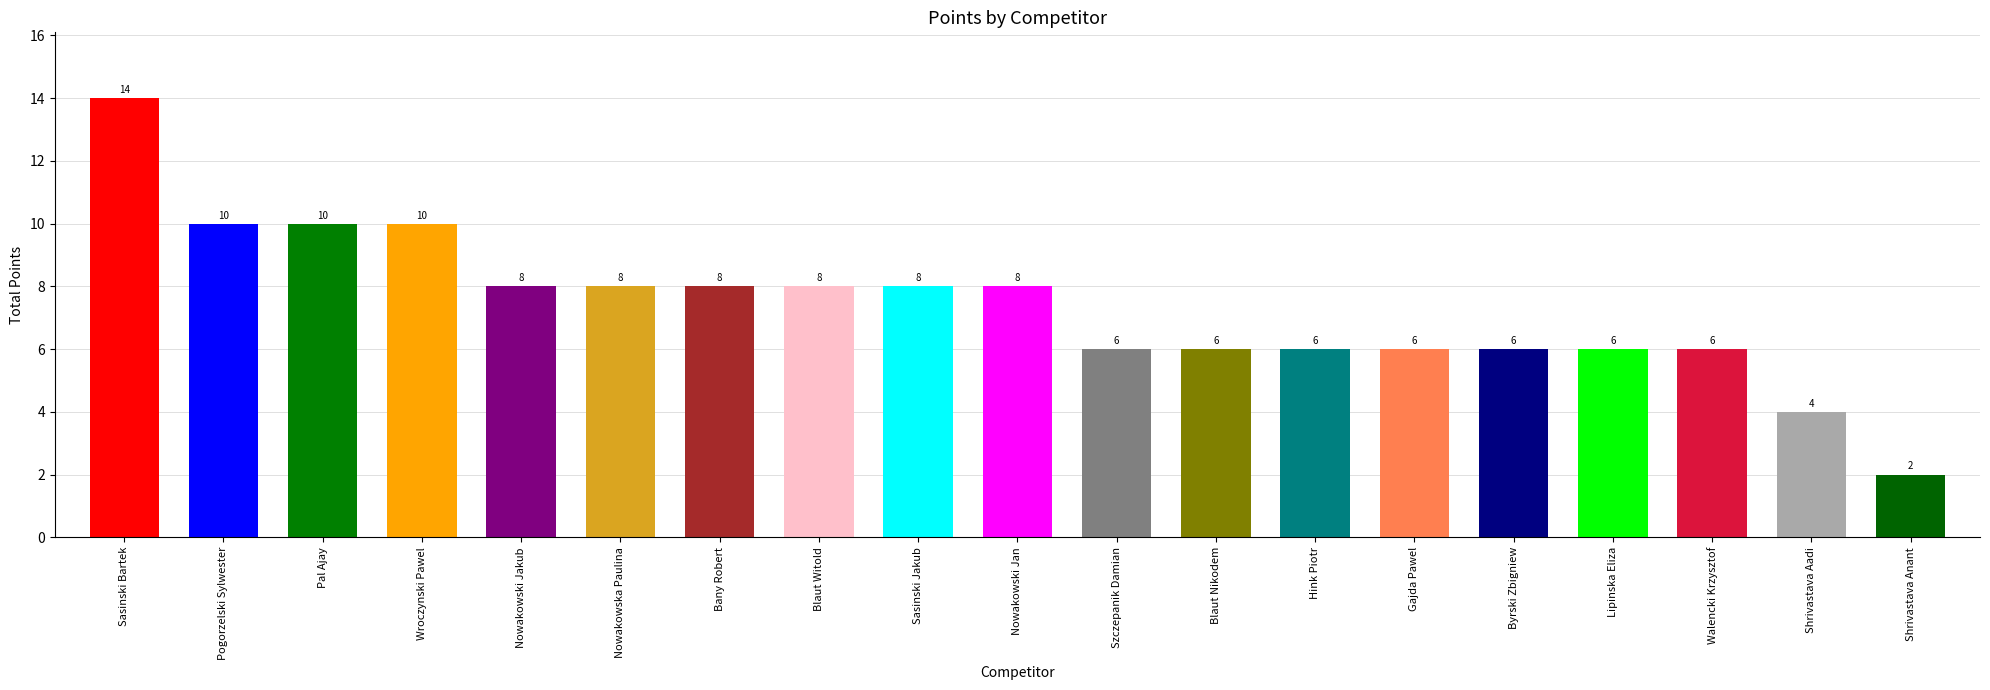

Which category has the lowest value across all series?

Shrivastava Anant